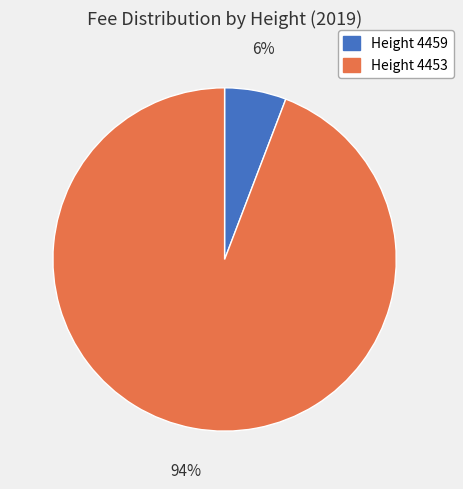

To the nearest percent, what is the difference between the largest and smallest slice percentages?

88%